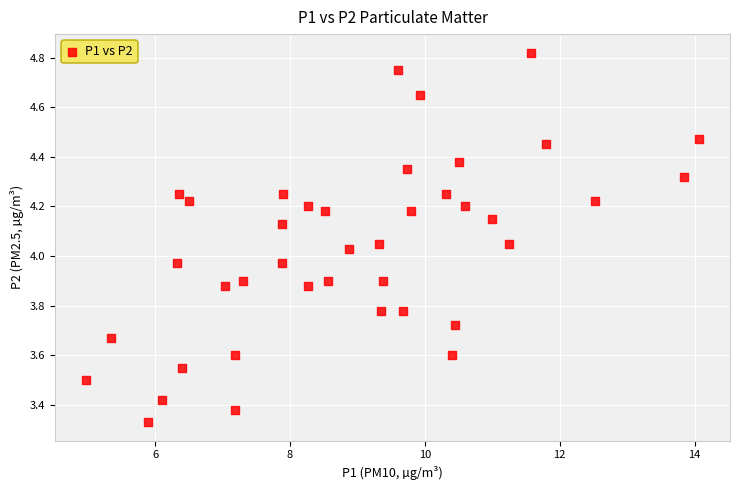

What is the range of Y values (max minus min)?

1.5